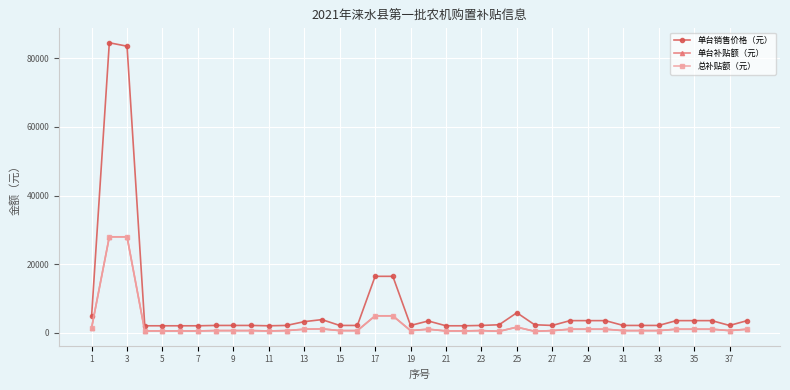

Is this an area chart (filled region under the line)?

No